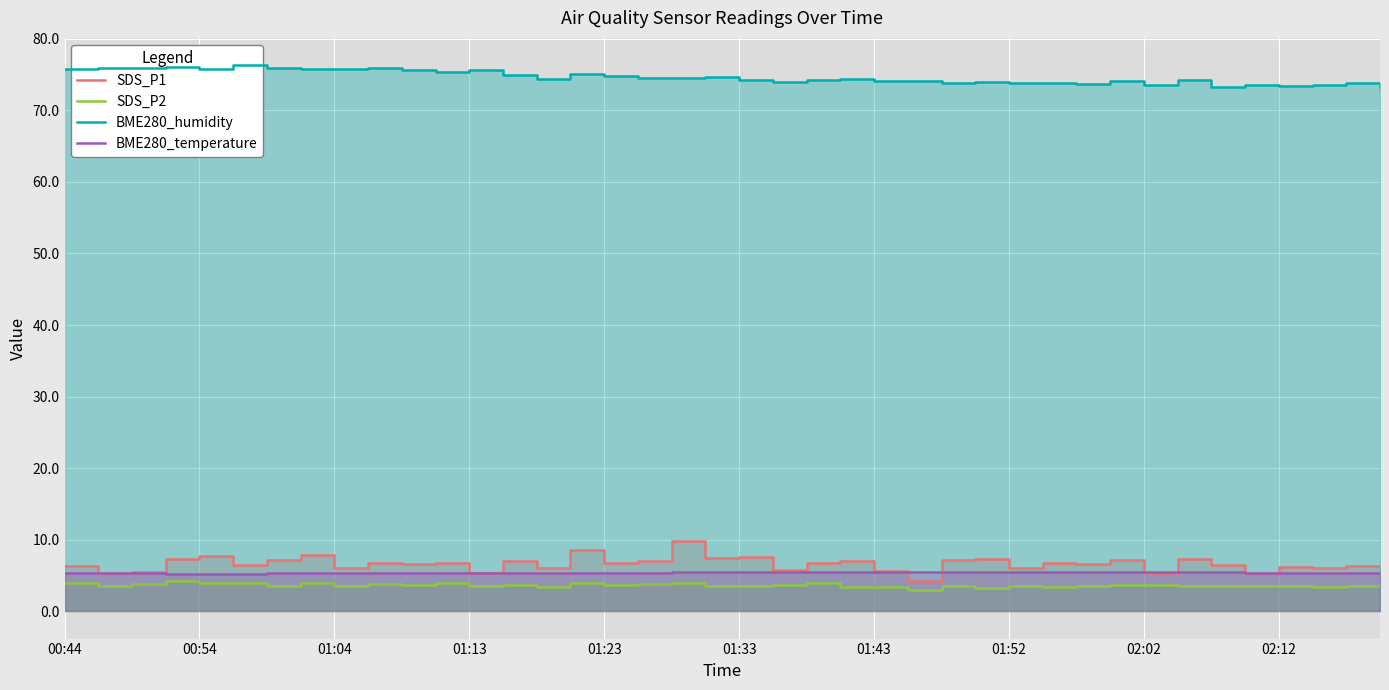

What position from the left is 01:43?

25